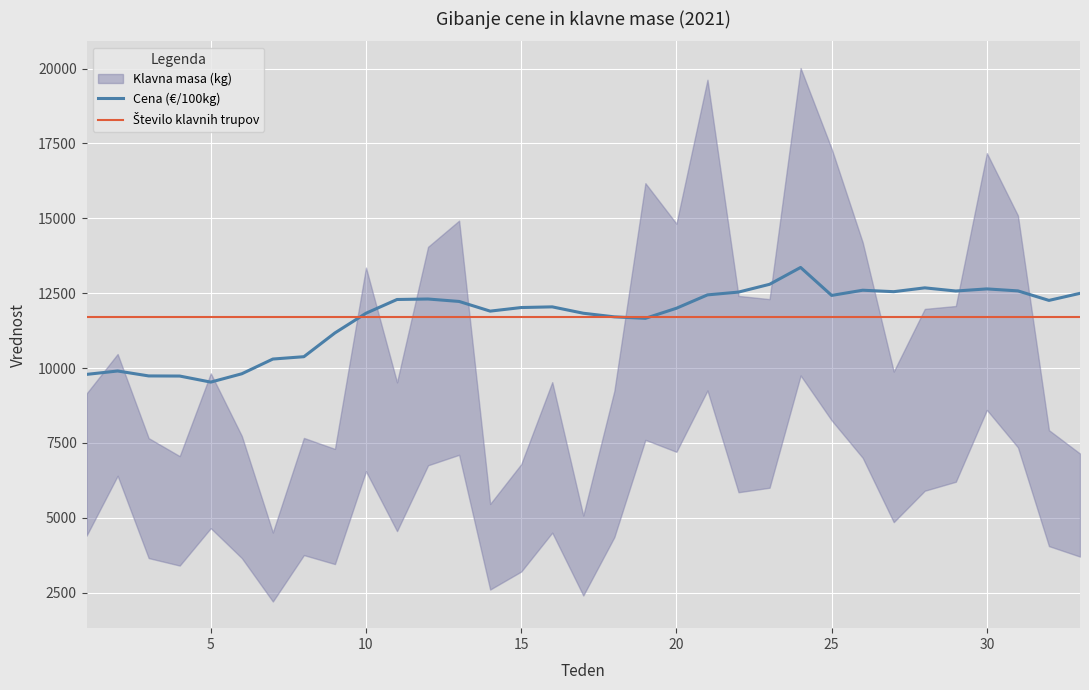

What is the difference between the maximum and minimum values in the Cena (€/100kg) series?

3830.4